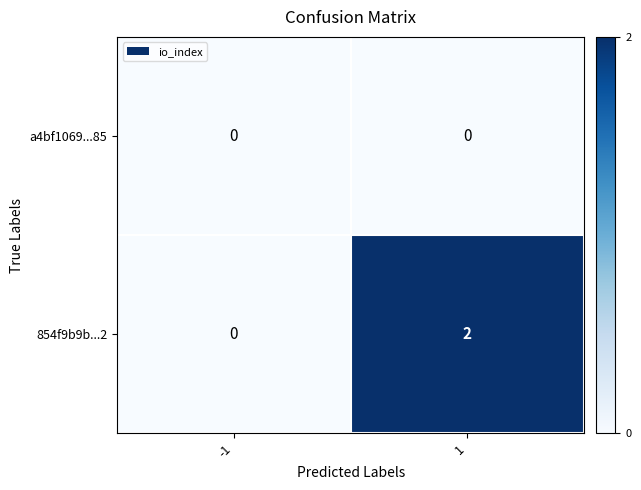

Is it true that 854f9b9b...2 equals 3 at 1?

False